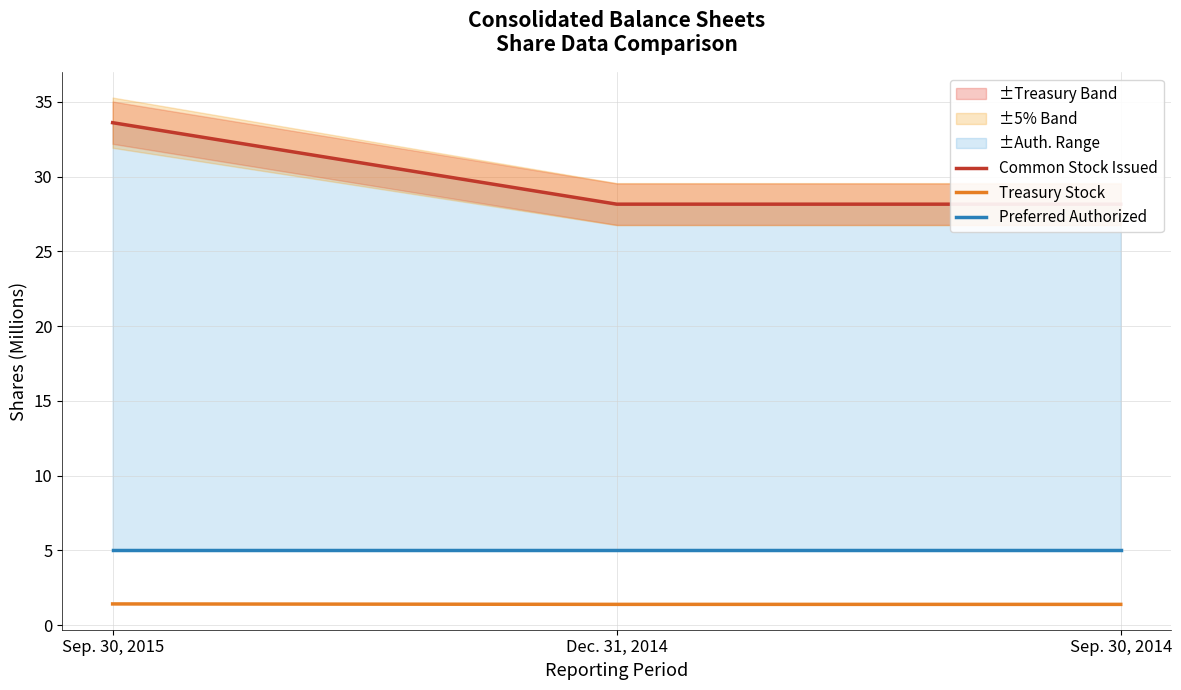

At how many categories does at least one series exceed 20?

3